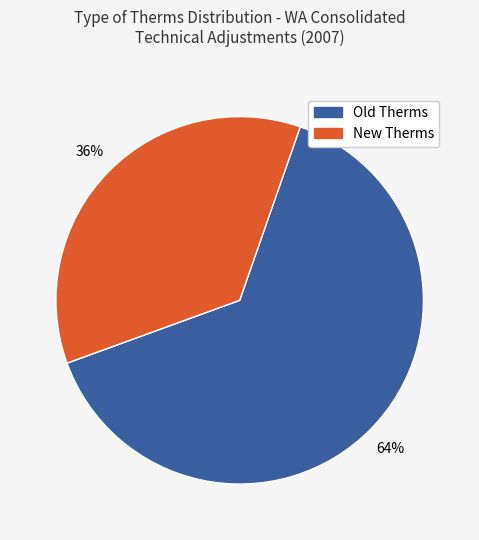

Count the number of slices in the pie.

2